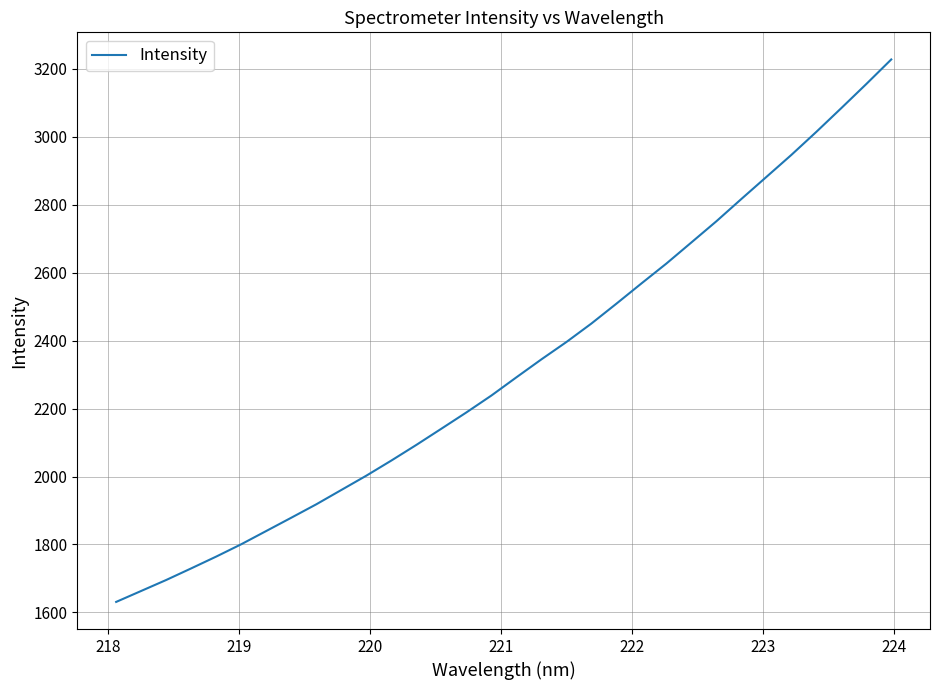

What is the difference between the maximum and minimum values?

1596.7